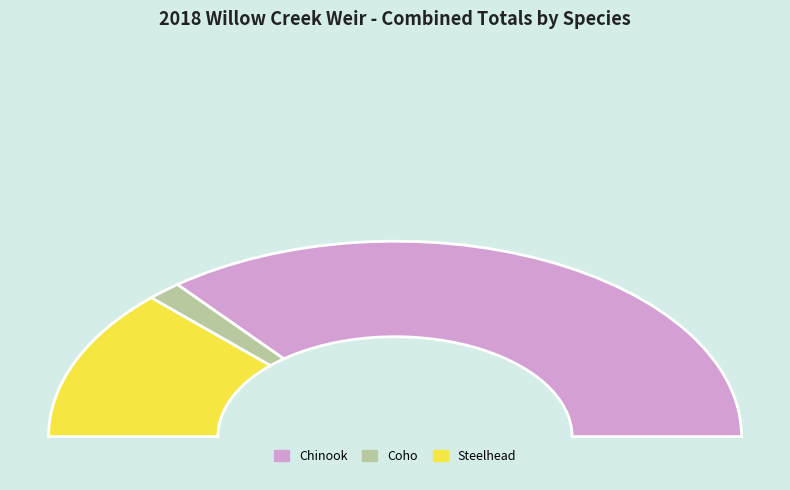

True or false: Coho accounts for 1% of the total.

False